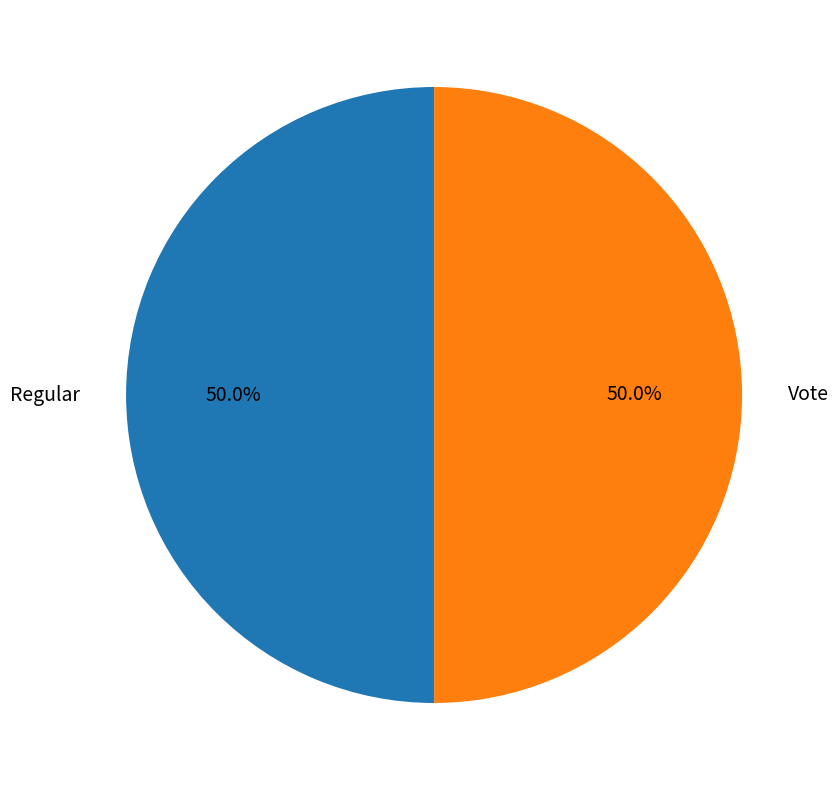

To the nearest percent, what is the average slice percentage?

50%